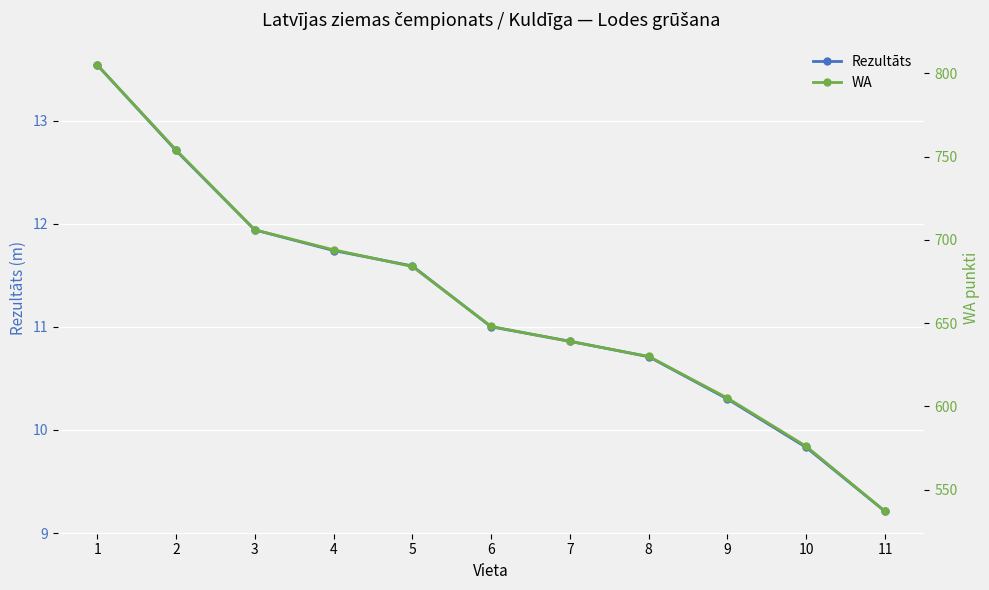

What is the difference between the maximum and minimum values in the Rezultāts series?

4.3